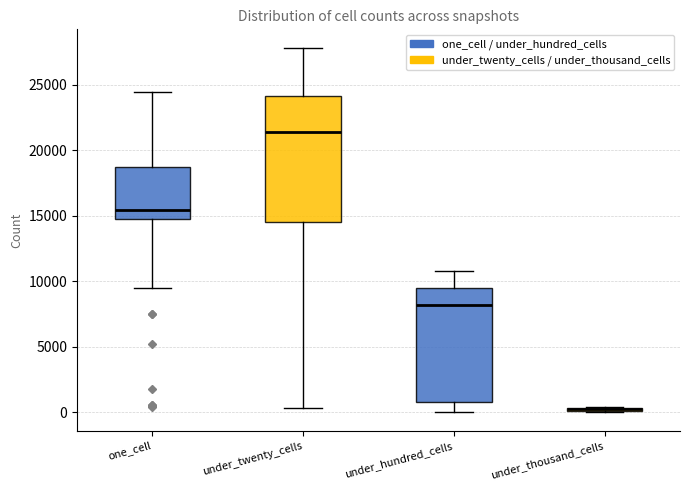

Comparing the boxes themselves (not the whiskers), which one is the tallest?

under_twenty_cells